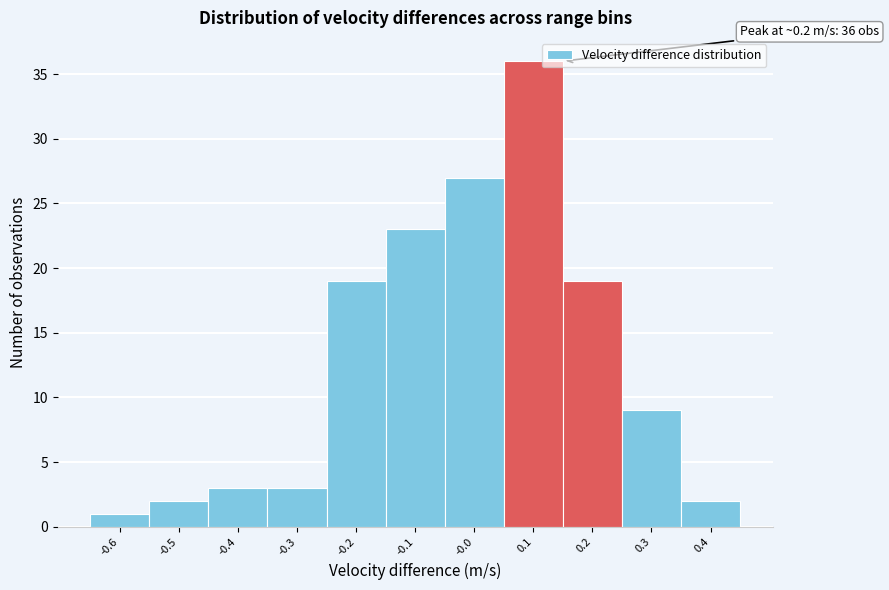

Reading left to right, extract all data points from this chart.

-0.6=1	-0.5=2	-0.4=3	-0.3=3	-0.2=19	-0.1=23	-0.0=27	0.1=36	0.2=19	0.3=9	0.4=2